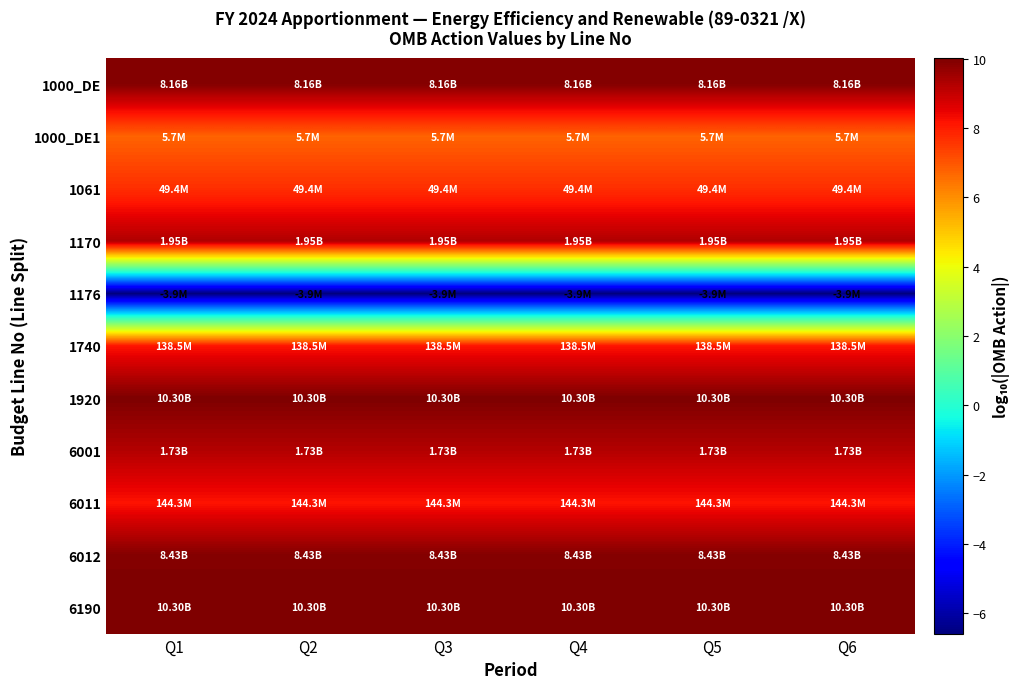

What is the greatest value displayed?

10.0